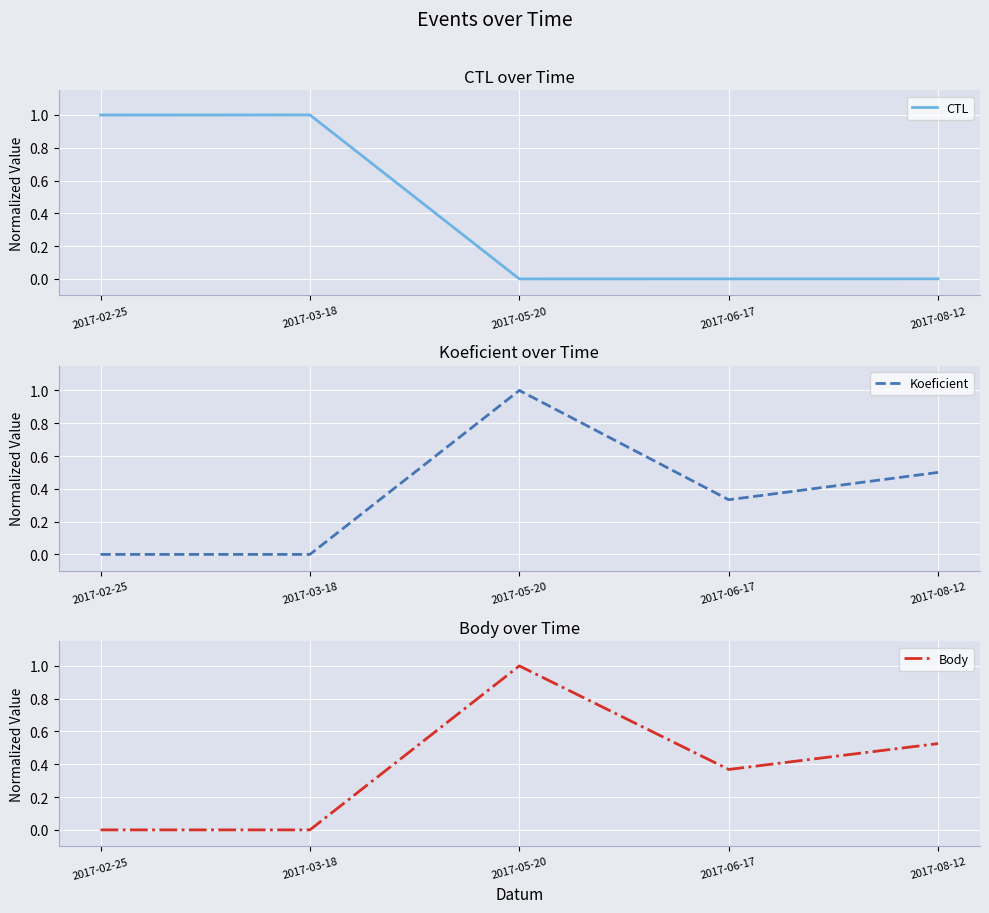

What is the average value of the Koeficient series?

0.4